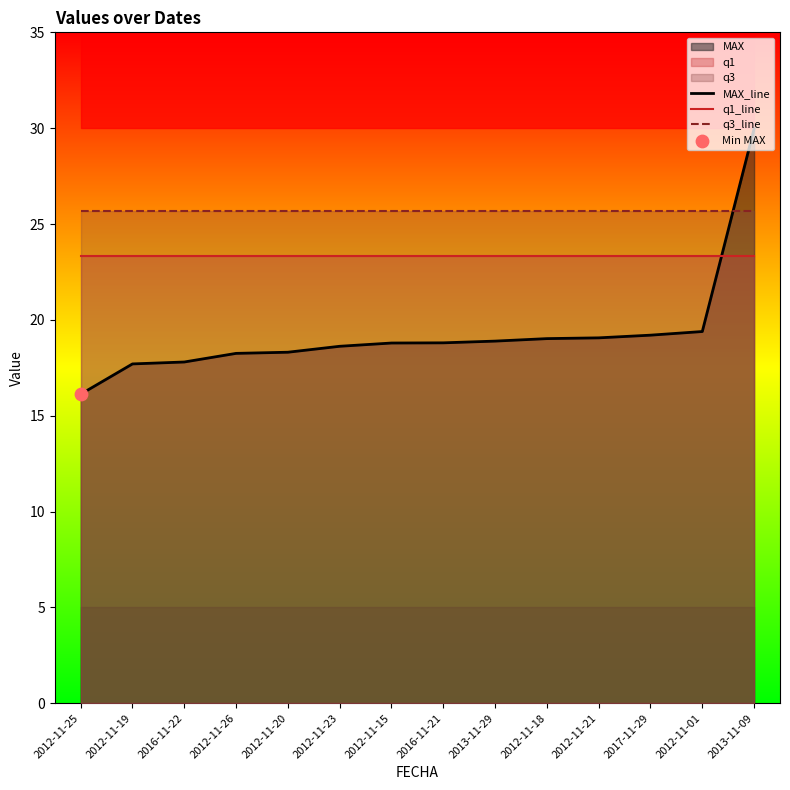

At how many categories does at least one series exceed 22?

14